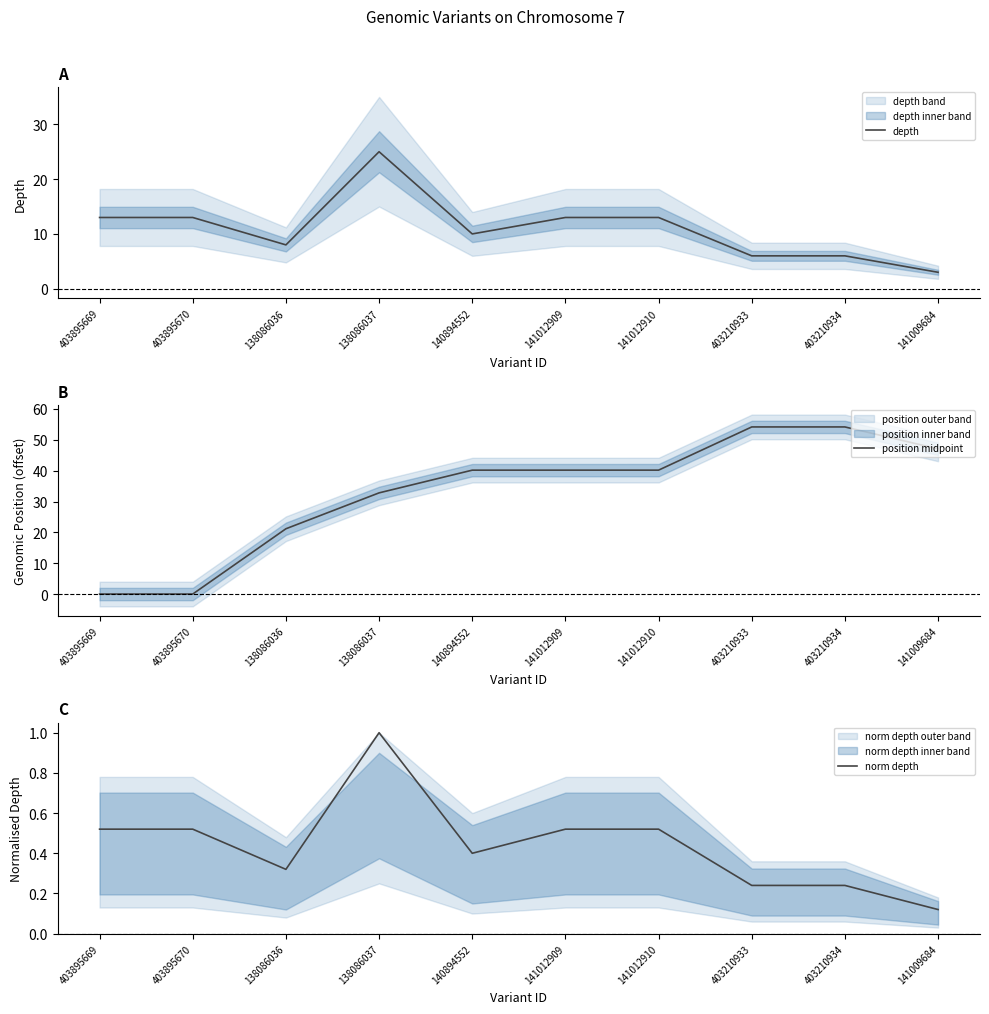

What is the difference between the highest and lowest values at 141012910?

39.7